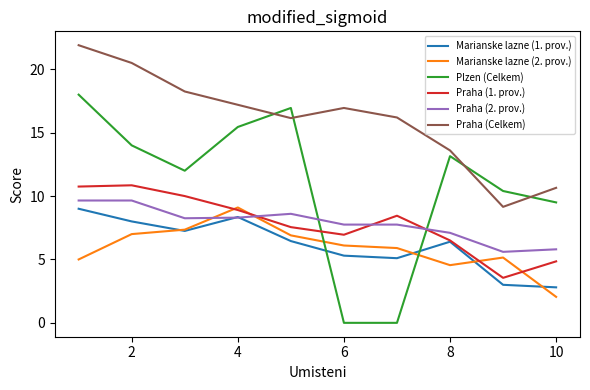

True or false: Marianske lazne (2. prov.) has more than 2 interior local peaks.

False